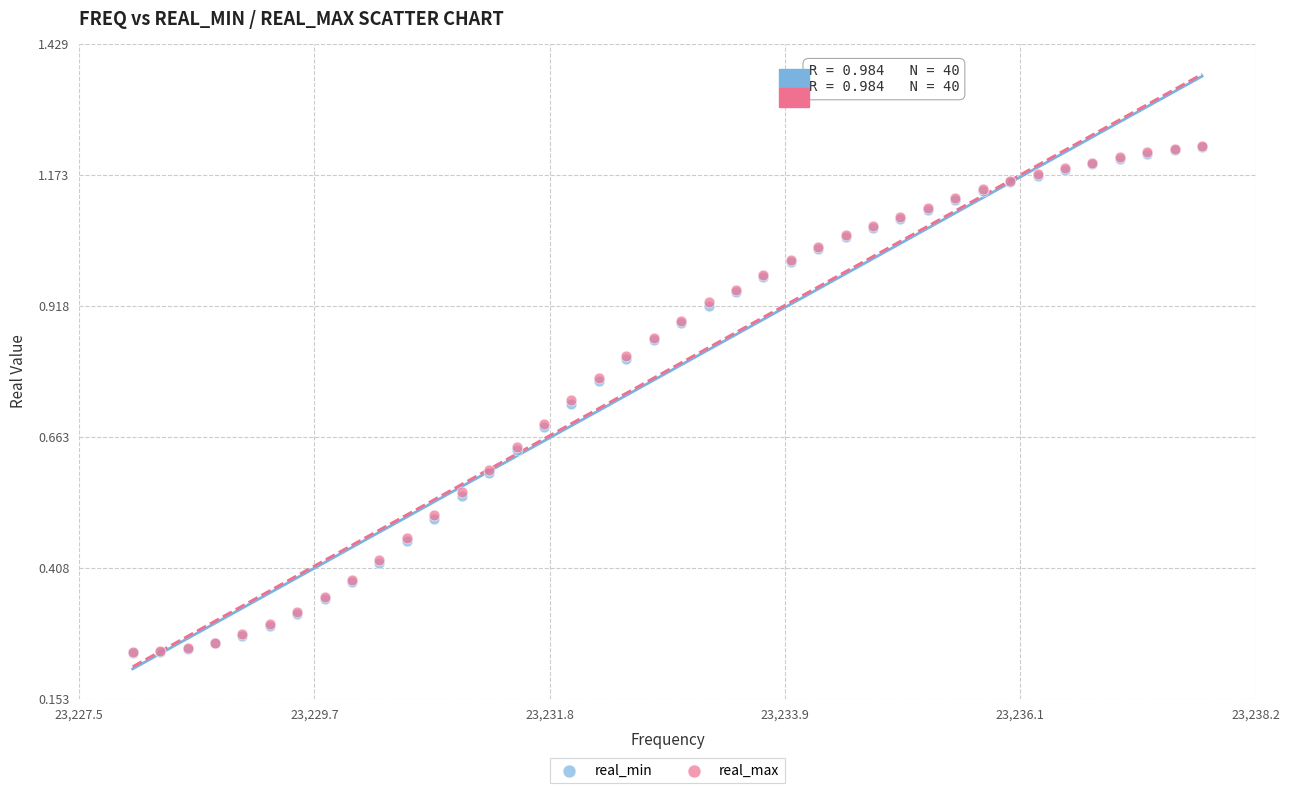

What are all the series names shown in the legend?

real_min, real_max